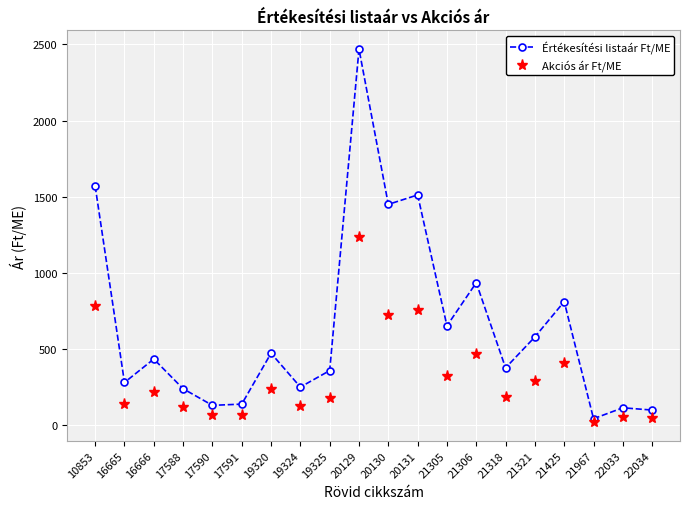

True or false: Akciós ár Ft/ME has a value of 57.5 at 22033.

True